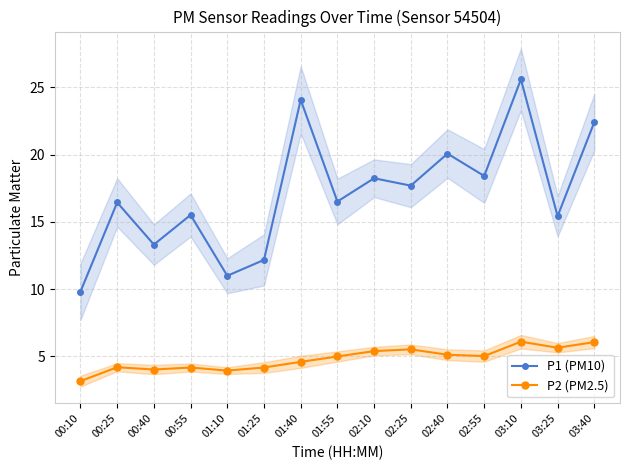

True or false: P1 (PM10) has a value of 16.5 at 01:55.

True